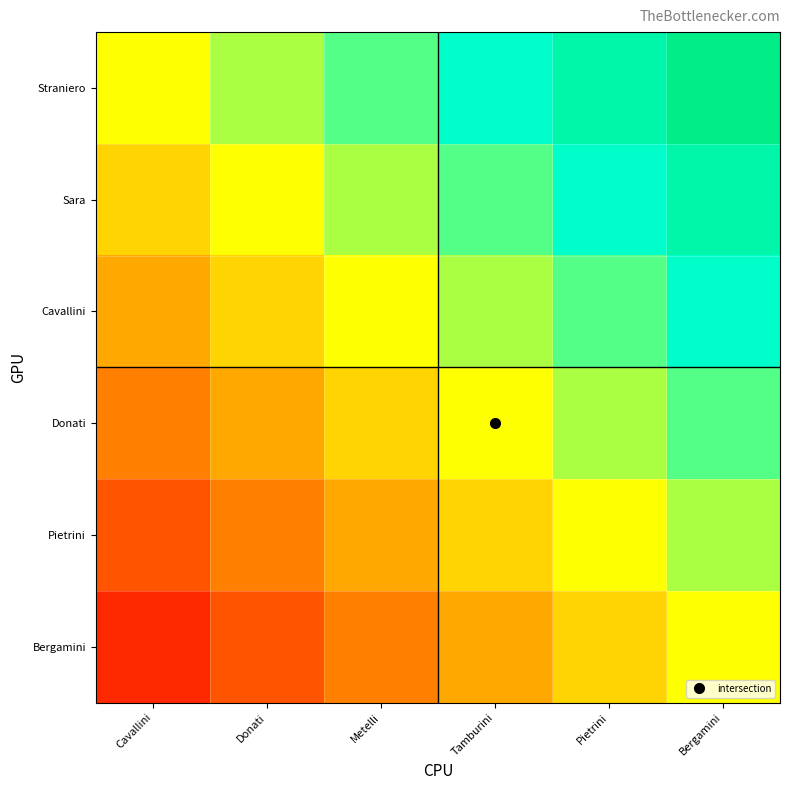

How many series are shown in this chart?

6